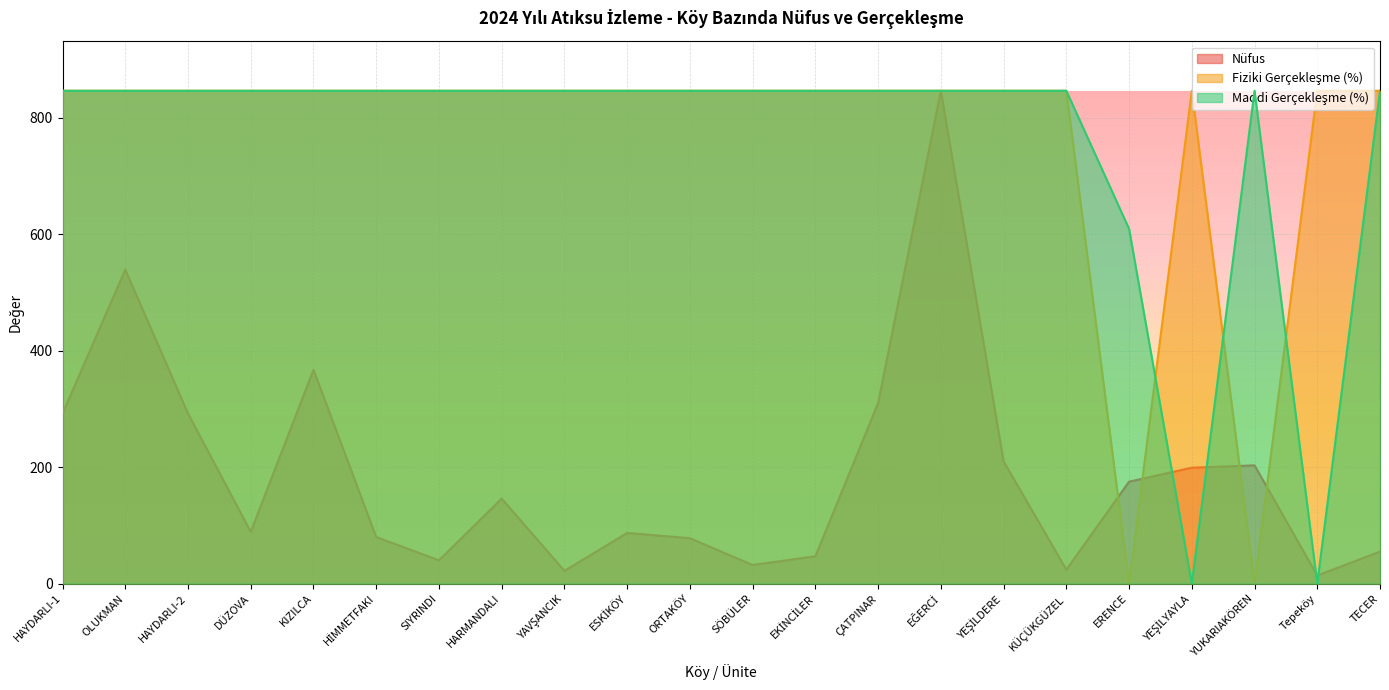

Count the number of data series in this chart.

3